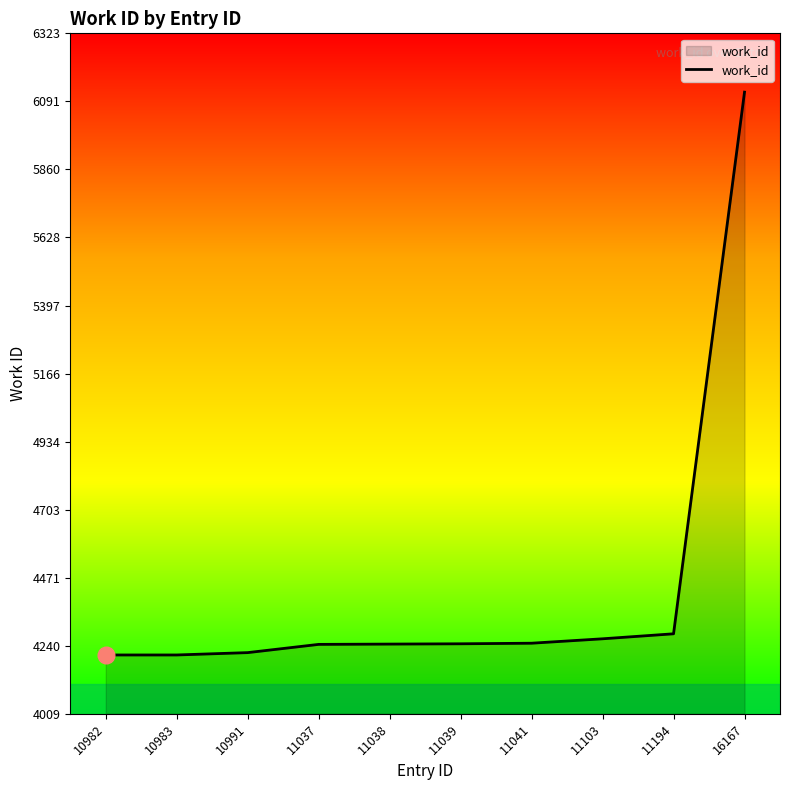

What is the smallest value displayed?

4209